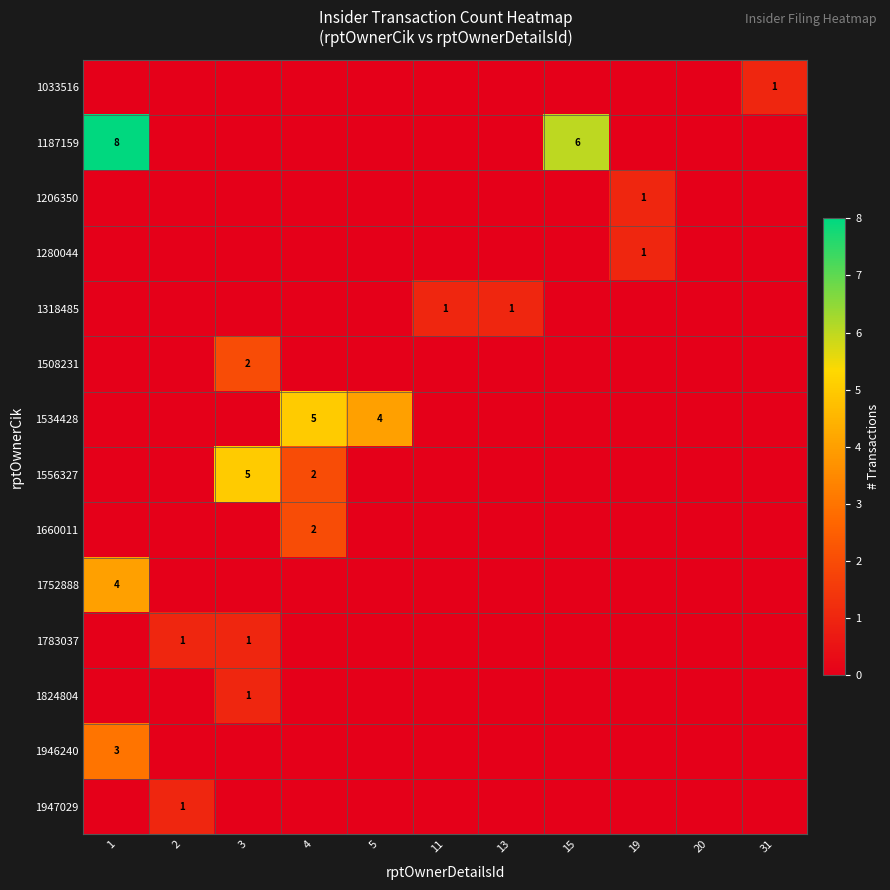

What is the total value across all series at 19?

2